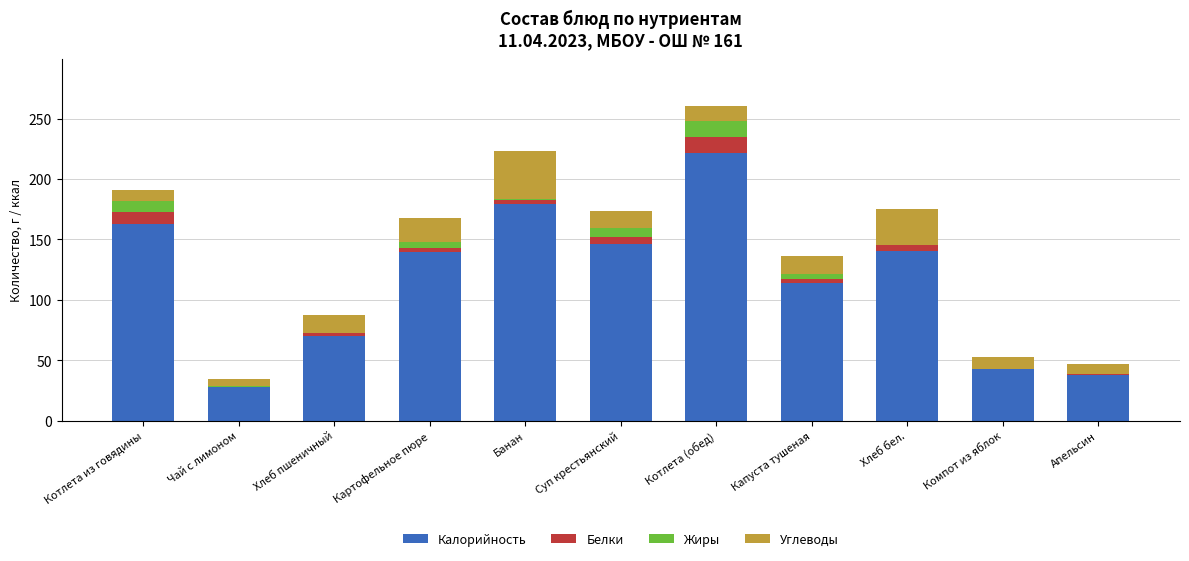

At which category is the sum across all series the highest?

Котлета (обед)